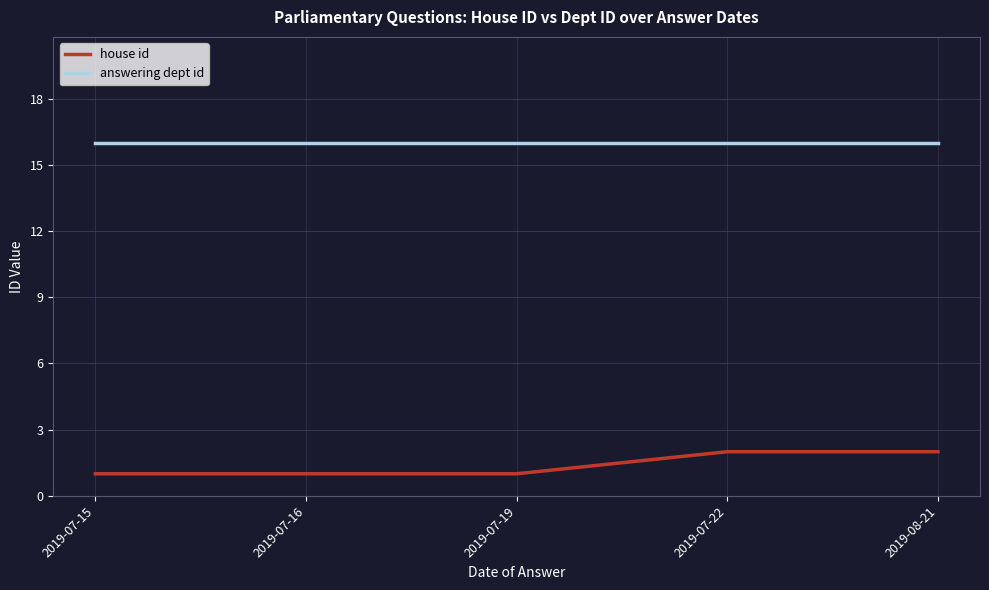

At how many categories does at least one series exceed 4?

5